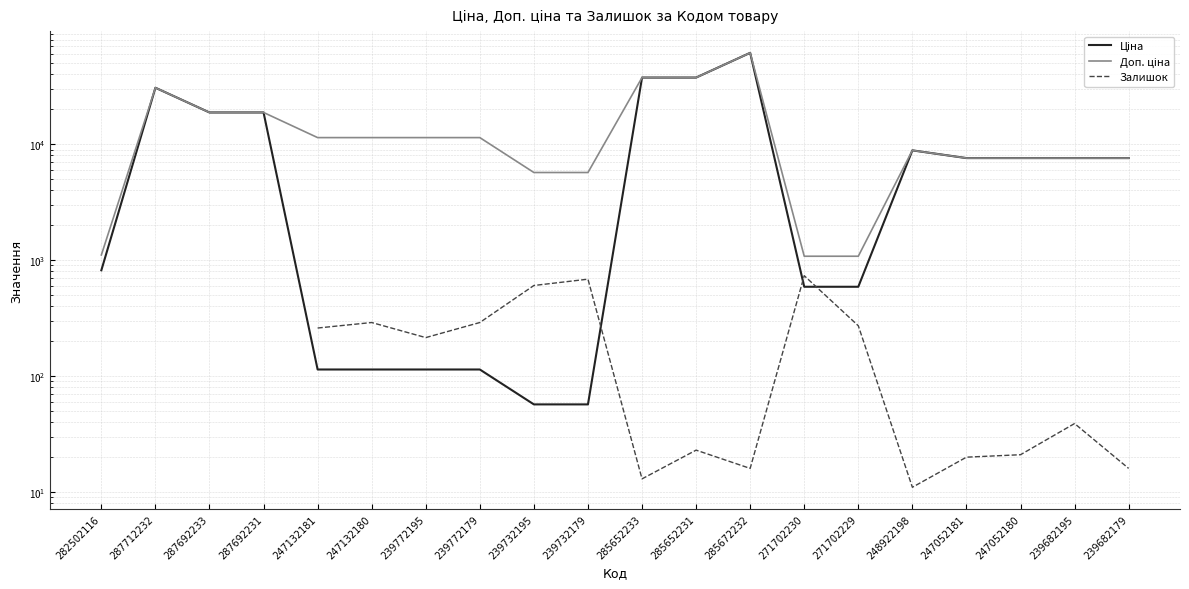

What is the value of the Залишок point at the 14th from the left?

735.0